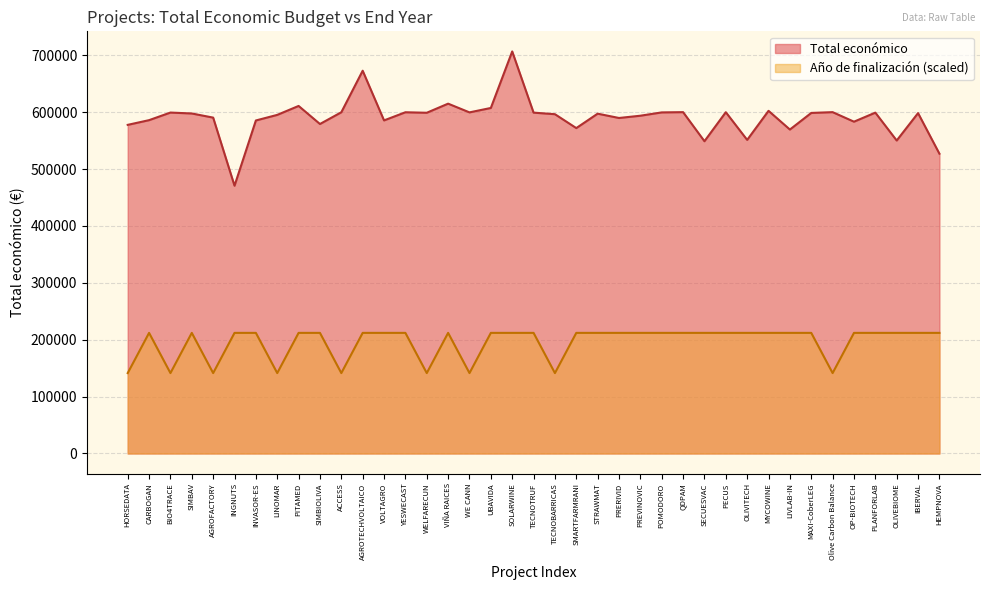

What are all the series names shown in the legend?

Total económico, Año de finalización (scaled)